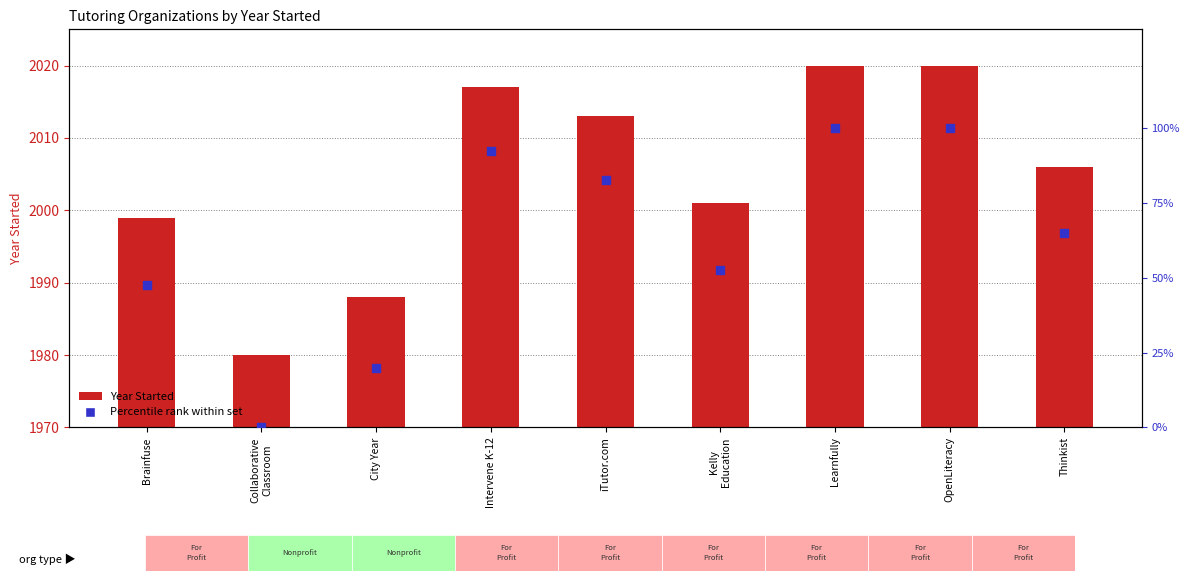

Which series has the widest spread of Y values?

Percentile rank within set